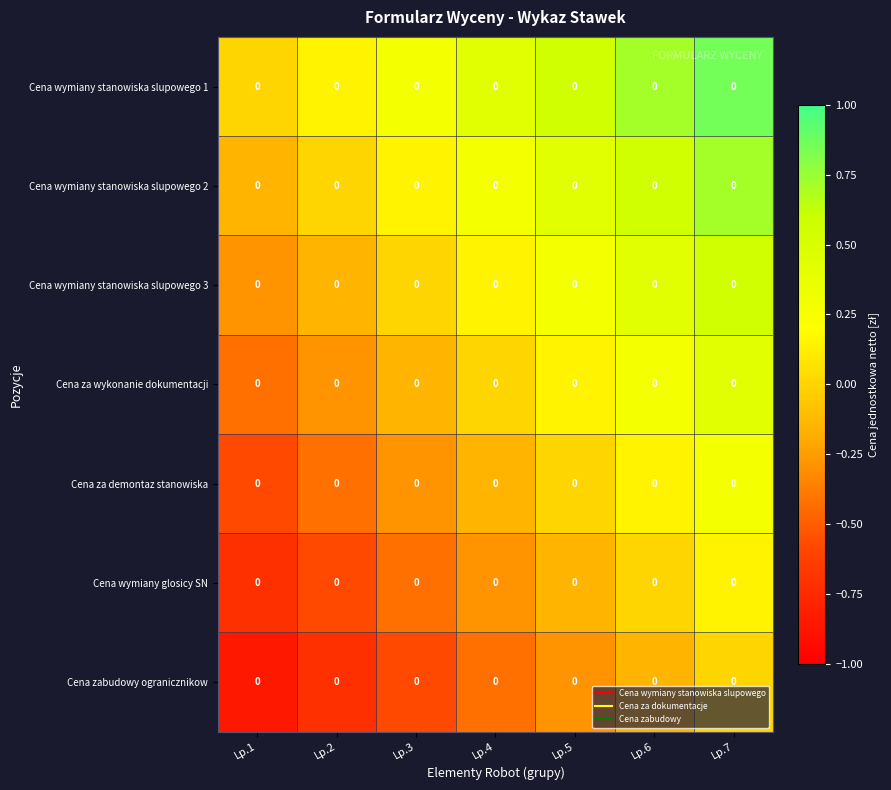

Reading left to right, extract all data points from this chart.

Cena wymiany stanowiska slupowego 1: Lp.1=0.0	Lp.2=0.0	Lp.3=0.0	Lp.4=0.0	Lp.5=0.0	Lp.6=0.0	Lp.7=0.0
Cena wymiany stanowiska slupowego 2: Lp.1=0.0	Lp.2=0.0	Lp.3=0.0	Lp.4=0.0	Lp.5=0.0	Lp.6=0.0	Lp.7=0.0
Cena wymiany stanowiska slupowego 3: Lp.1=0.0	Lp.2=0.0	Lp.3=0.0	Lp.4=0.0	Lp.5=0.0	Lp.6=0.0	Lp.7=0.0
Cena za wykonanie dokumentacji: Lp.1=0.0	Lp.2=0.0	Lp.3=0.0	Lp.4=0.0	Lp.5=0.0	Lp.6=0.0	Lp.7=0.0
Cena za demontaz stanowiska: Lp.1=0.0	Lp.2=0.0	Lp.3=0.0	Lp.4=0.0	Lp.5=0.0	Lp.6=0.0	Lp.7=0.0
Cena wymiany glosicy SN: Lp.1=0.0	Lp.2=0.0	Lp.3=0.0	Lp.4=0.0	Lp.5=0.0	Lp.6=0.0	Lp.7=0.0
Cena zabudowy ogranicznikow: Lp.1=0.0	Lp.2=0.0	Lp.3=0.0	Lp.4=0.0	Lp.5=0.0	Lp.6=0.0	Lp.7=0.0